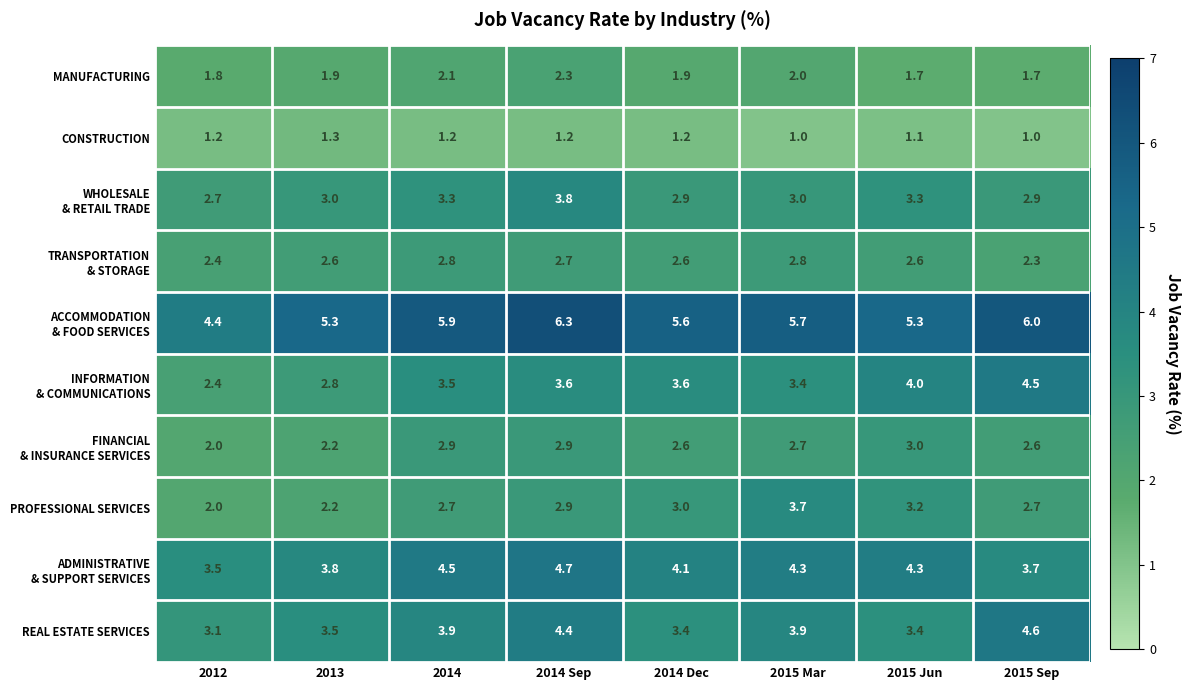

What is the lowest value of the PROFESSIONAL SERVICES series?

2.0